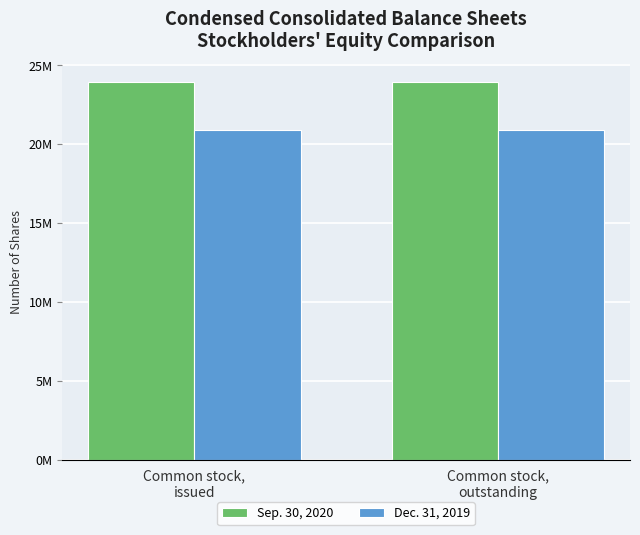

Does the chart contain any negative values?

No